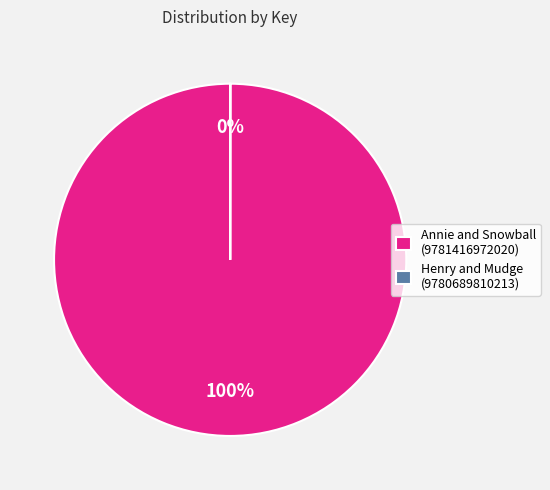

To the nearest percent, what is the average slice percentage?

50%